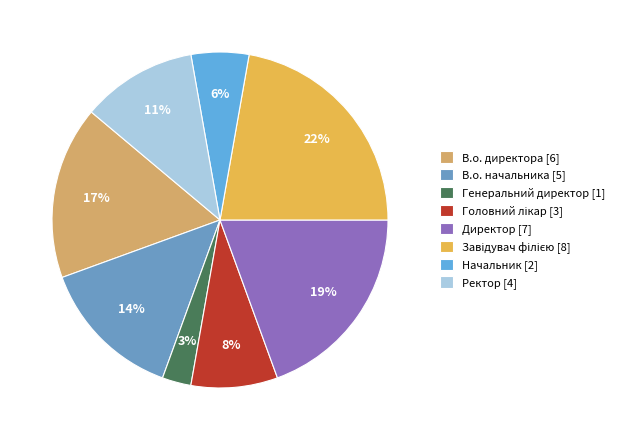

How many segments does this pie chart have?

8